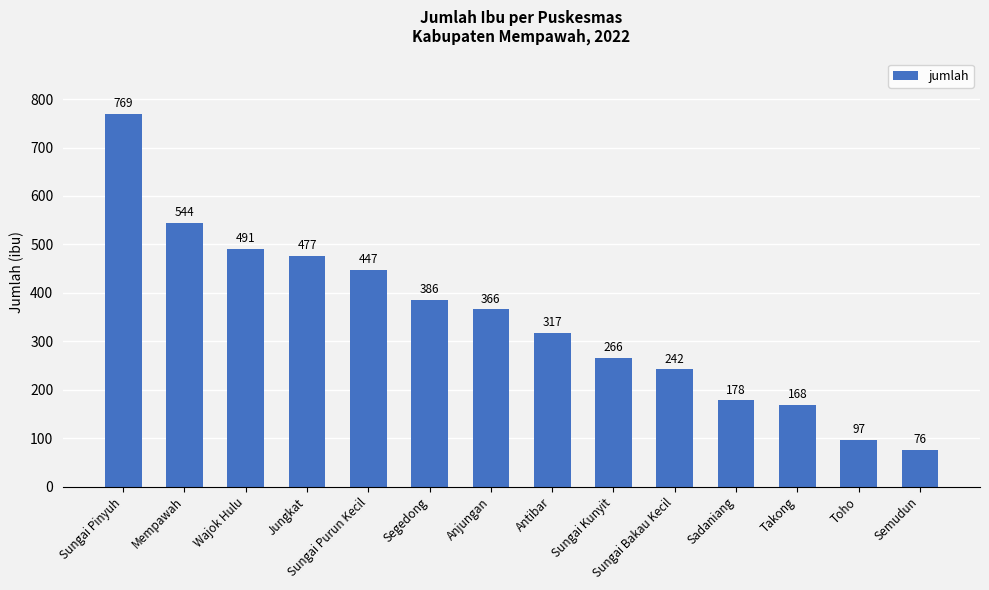

Rank the categories by value from lowest to highest.

Semudun, Toho, Takong, Sadaniang, Sungai Bakau Kecil, Sungai Kunyit, Antibar, Anjungan, Segedong, Sungai Purun Kecil, Jungkat, Wajok Hulu, Mempawah, Sungai Pinyuh